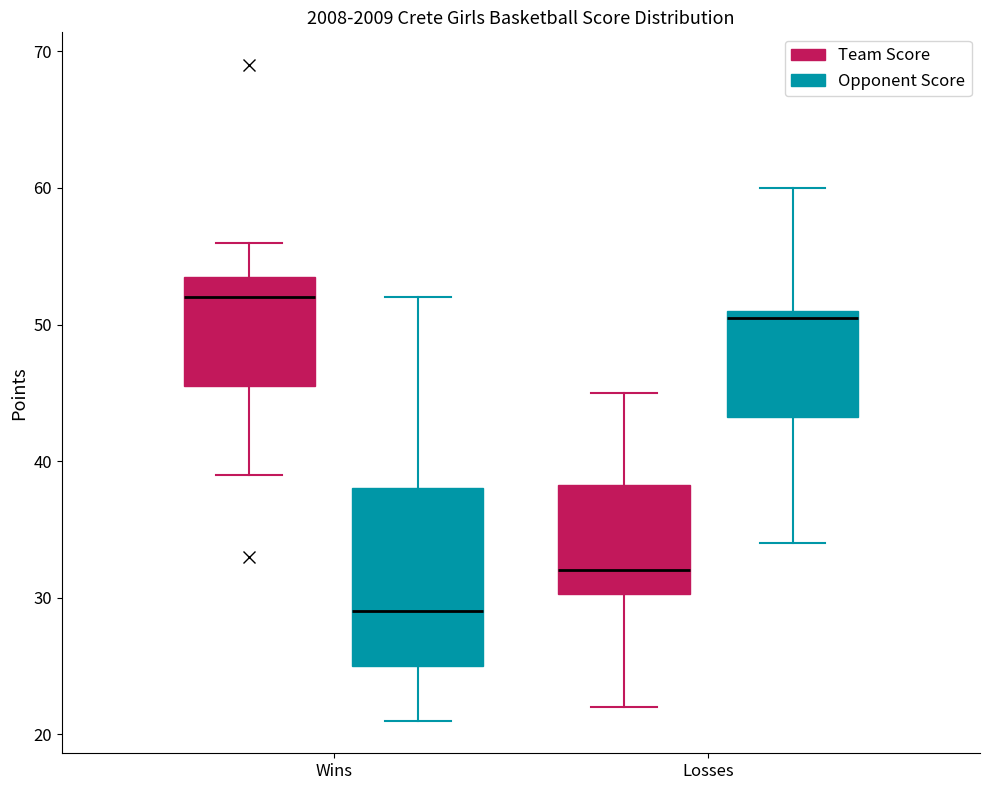

Which box is the tallest, from its lower edge to its upper edge?

Wins (Opponent Score)